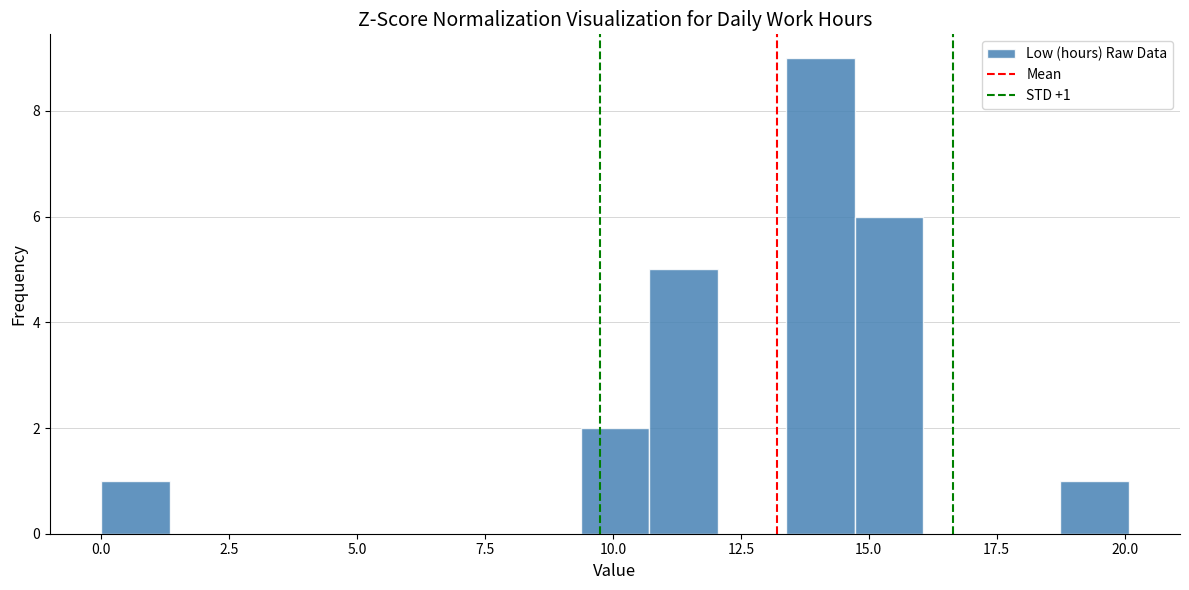

Around what value on the x-axis is the tallest bar? Give the approximate position of its centre, as read against the axis.

14.0